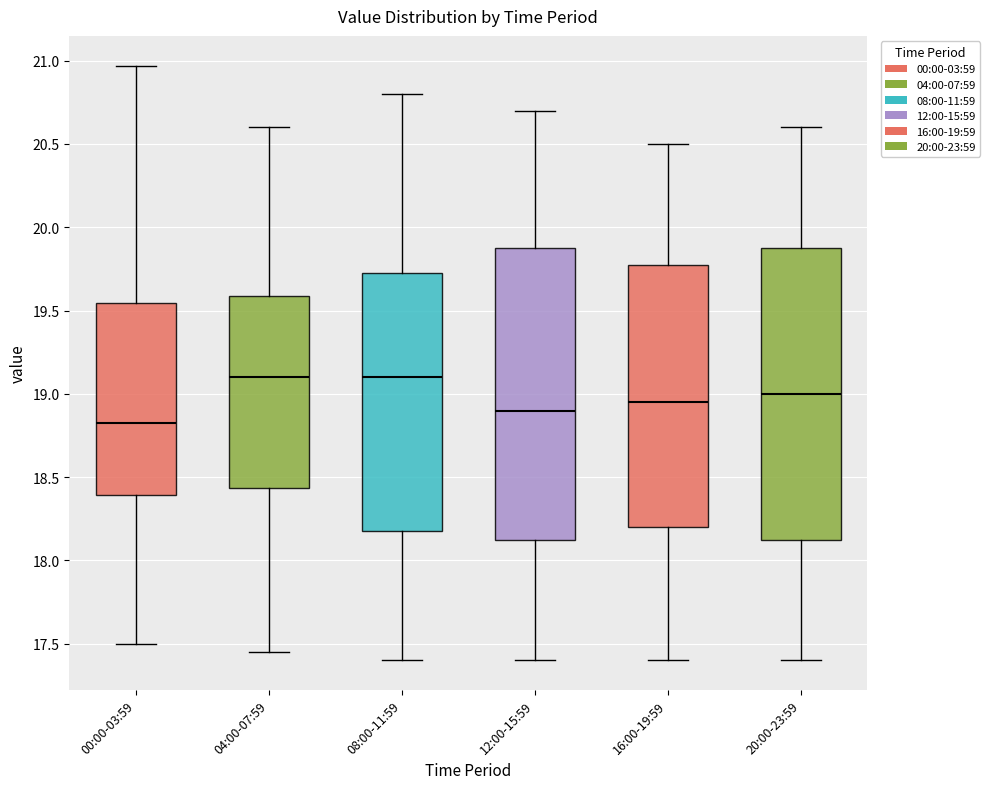

Where is the lower edge of the box for 08:00-11:59 on the y-axis? The values are not printed on the chart, so give them approximately, as read against the axis.

18.20